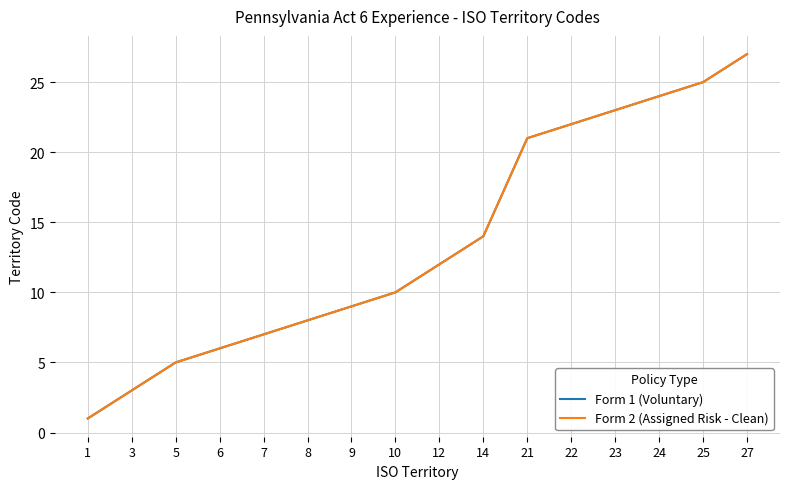

Where is Form 1 (Voluntary) nearest to the value 14?

14